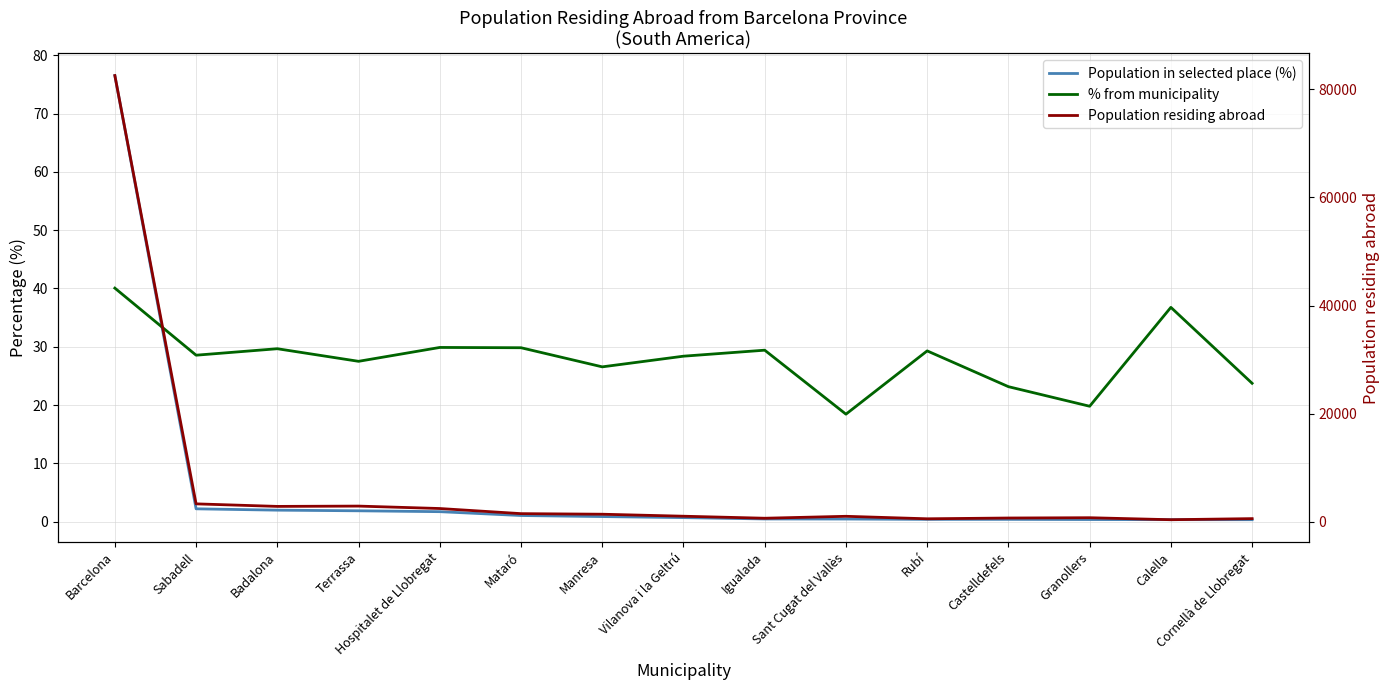

At which label does % from municipality first exceed 28?

Barcelona